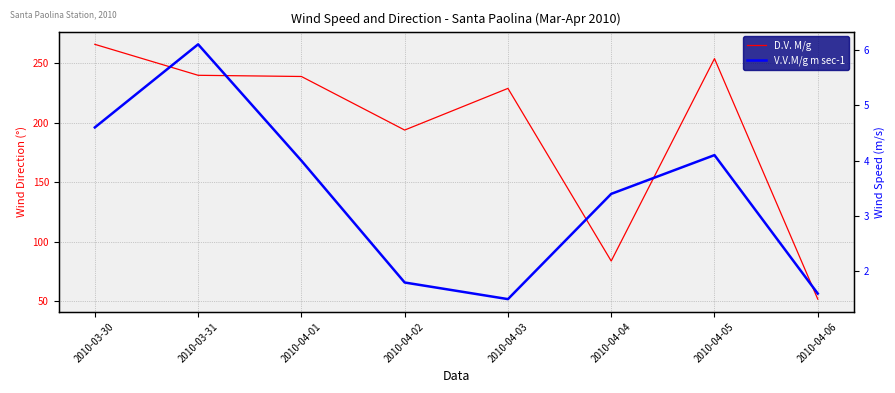

The value of D.V. M/g at 2010-04-04 is 136.6. True or false?

False